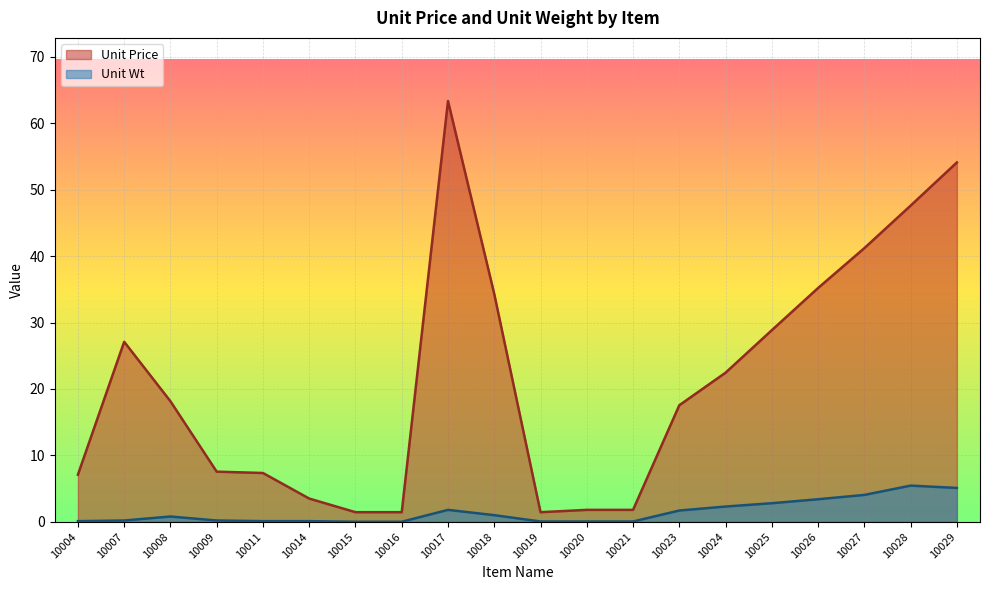

What is the value of the Unit Wt point at the 9th from the left?

1.8